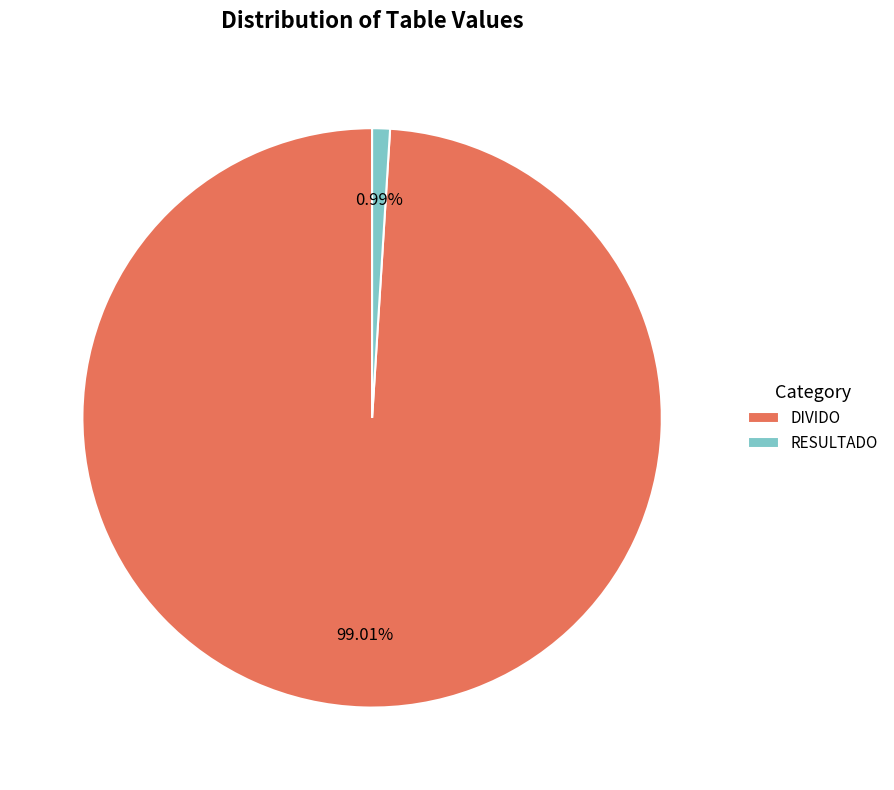

The DIVIDO slice represents 99% of the pie. True or false?

True